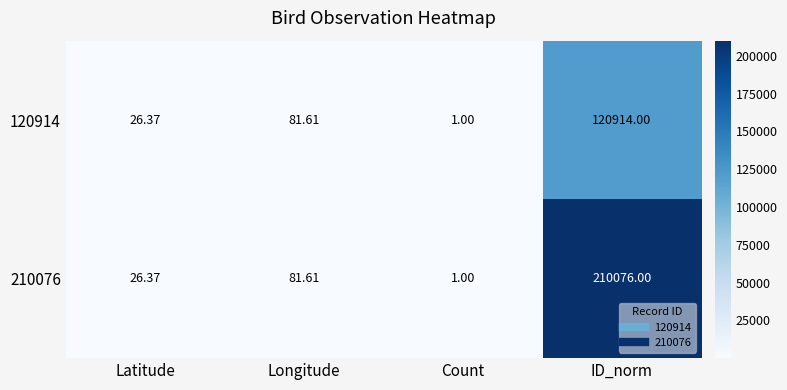

How many series are shown in this chart?

2